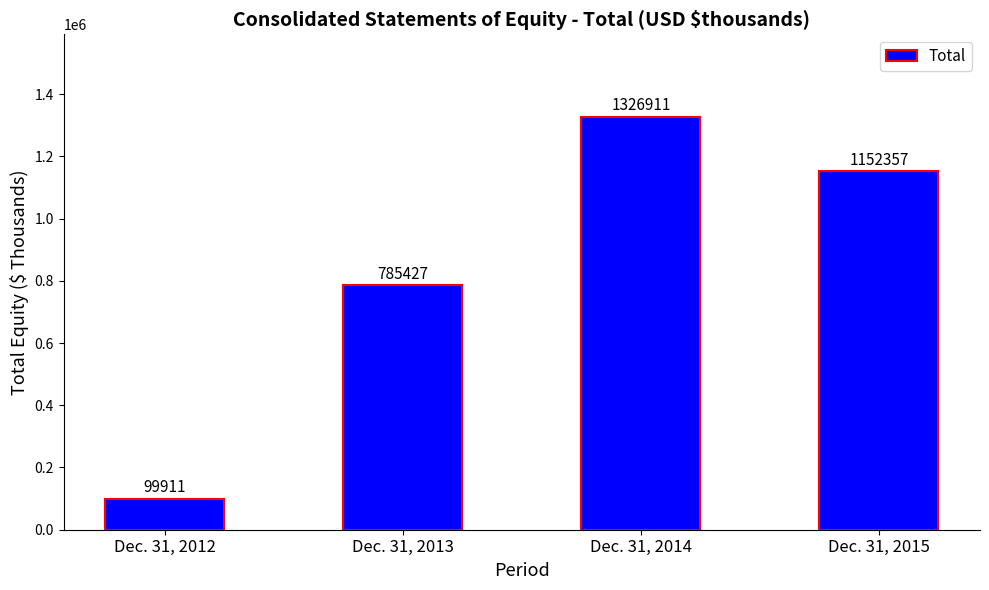

At which category does the chart reach its peak across all series?

Dec. 31, 2014